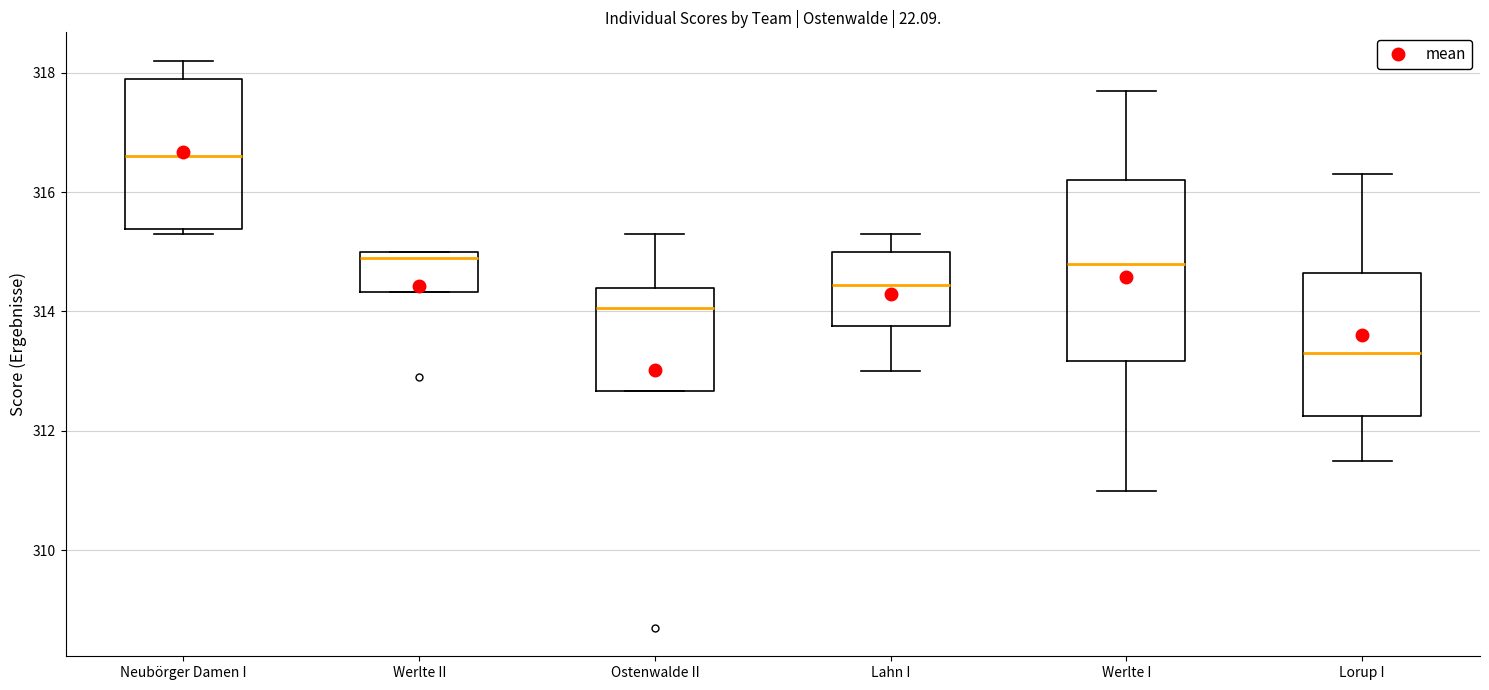

Reading left to right, read every box against the y-axis: the position of its median line, the range the box covers, and the ends of its whiskers. The values are not printed on the chart, so give them approximately, as read against the axis.

Neubörger Damen I: median 316.6, box 315.4 to 318.0, whiskers 315.4 (just below the box's lower edge) to 318.2
Werlte II: median 315.0 (just below the box's upper edge), box 314.4 to 315.0, whiskers 314.4 to 315.0
Ostenwalde II: median 314.0, box 312.6 to 314.4, whiskers 312.6 to 315.4
Lahn I: median 314.4, box 313.8 to 315.0, whiskers 313.0 to 315.4
Werlte I: median 314.8, box 313.2 to 316.2, whiskers 311.0 to 317.8
Lorup I: median 313.4, box 312.2 to 314.6, whiskers 311.6 to 316.4